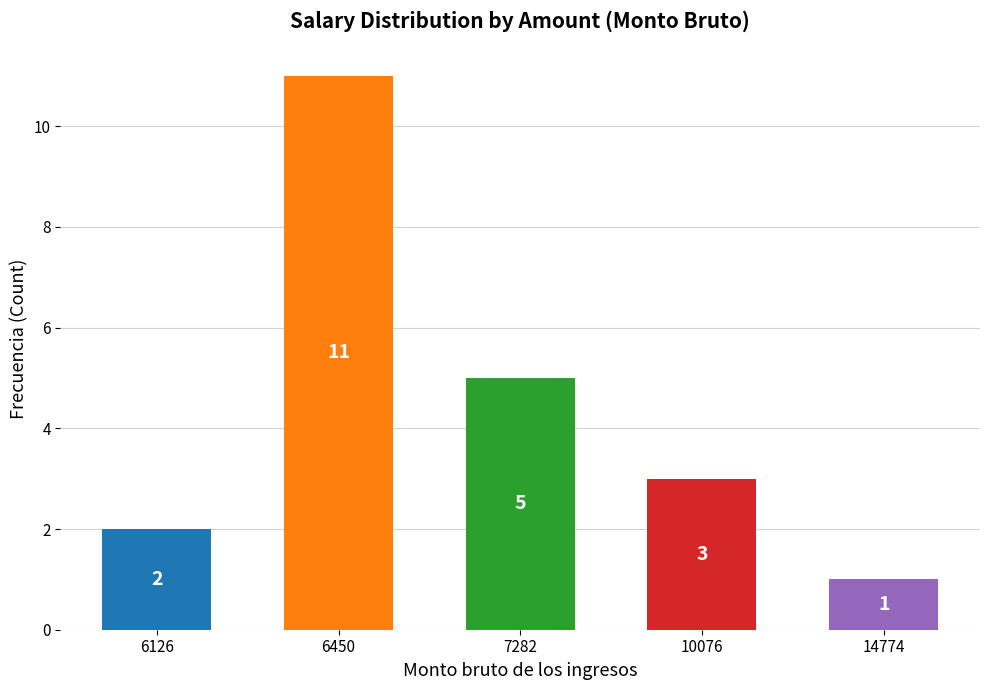

List the labels in order of value, largest first.

6450, 7282, 10076, 6126, 14774